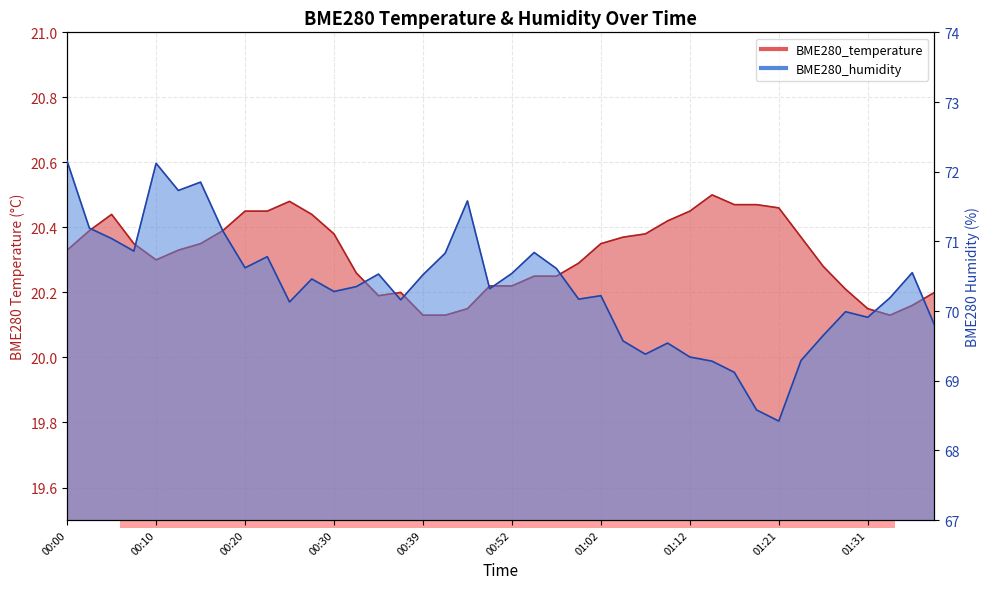

Count the BME280_temperature values in the range 20 to 21.

40